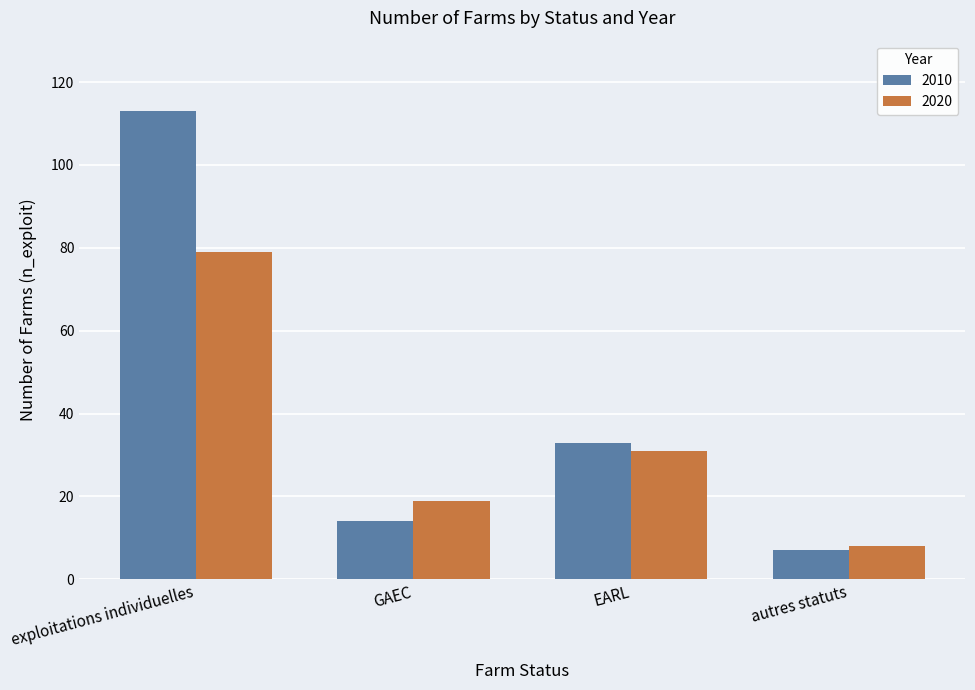

Where does the 2010 series first go above 33?

exploitations individuelles